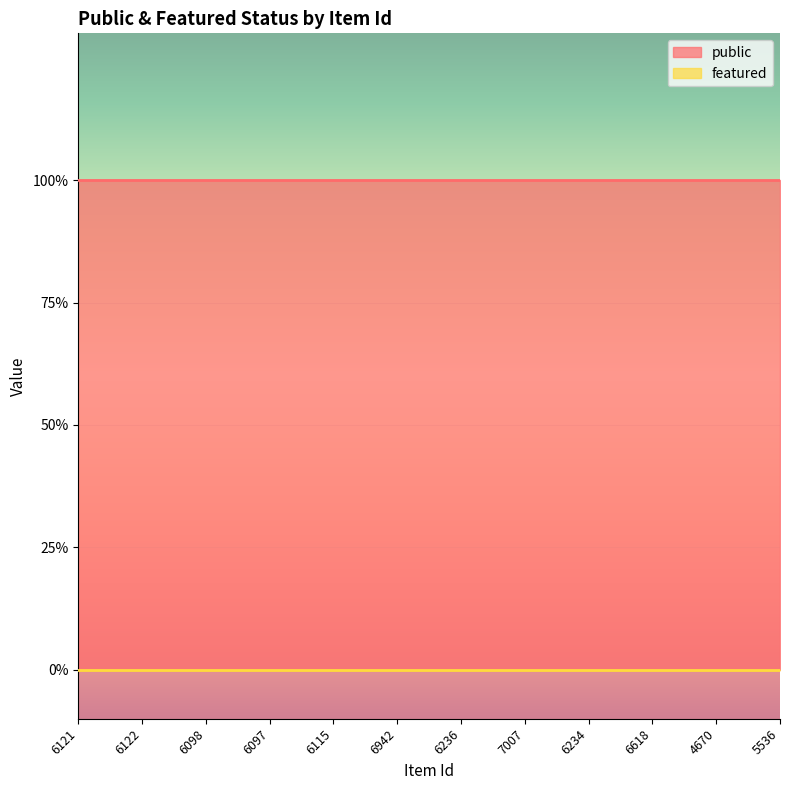

What value does the public series have at 6121?

1